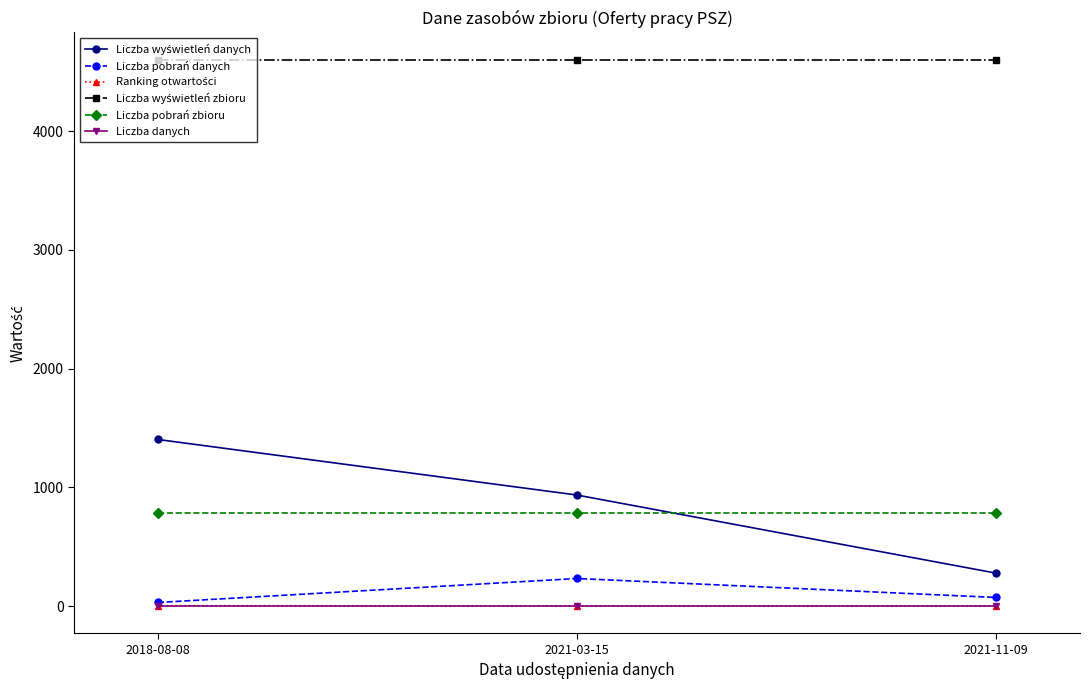

At how many categories does at least one series exceed 2894?

3